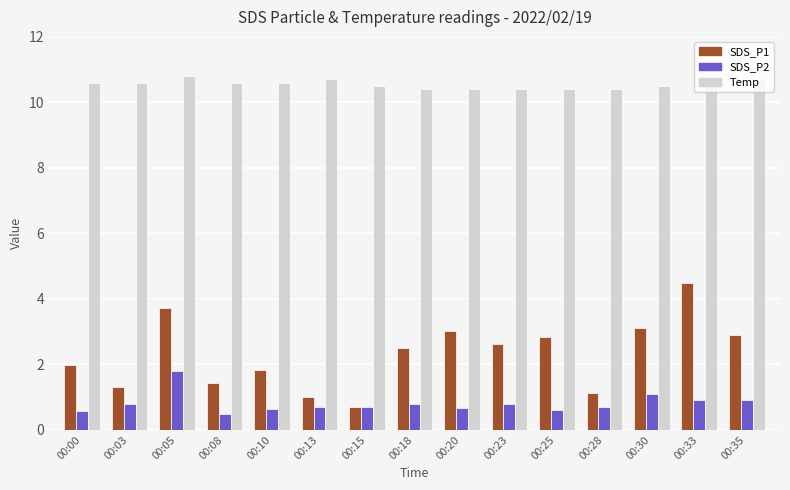

At how many categories does at least one series exceed 6?

15